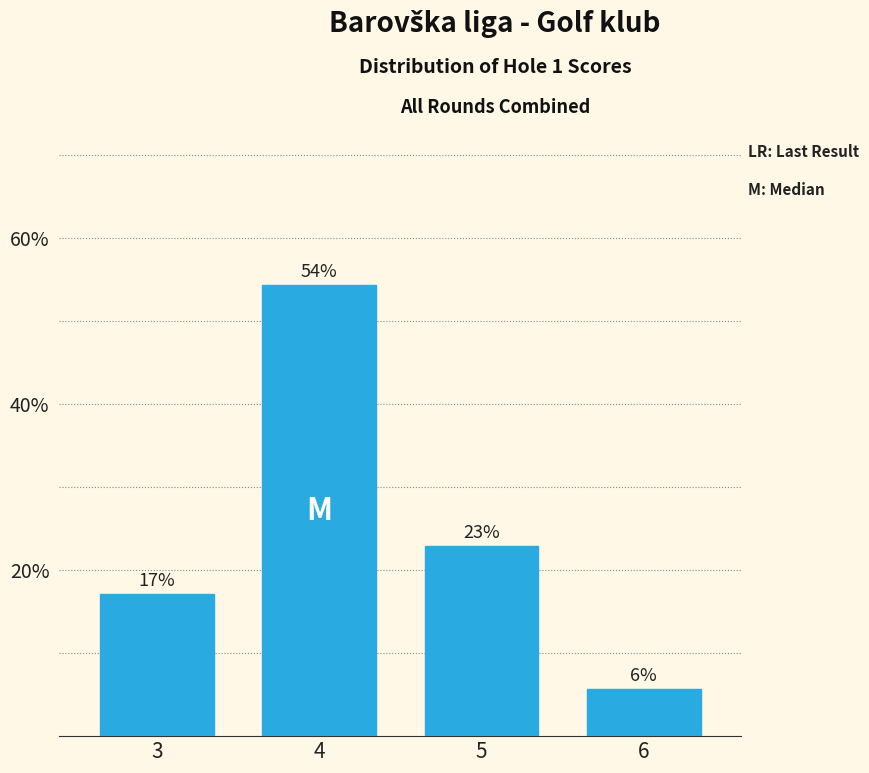

How many bars are there in total?

4